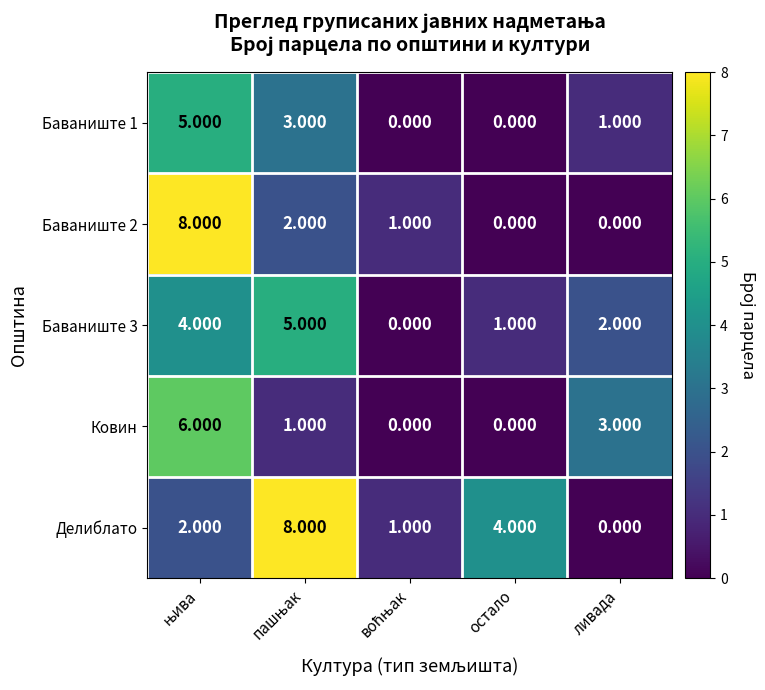

Where is Баваниште 3 nearest to the value 2?

ливада